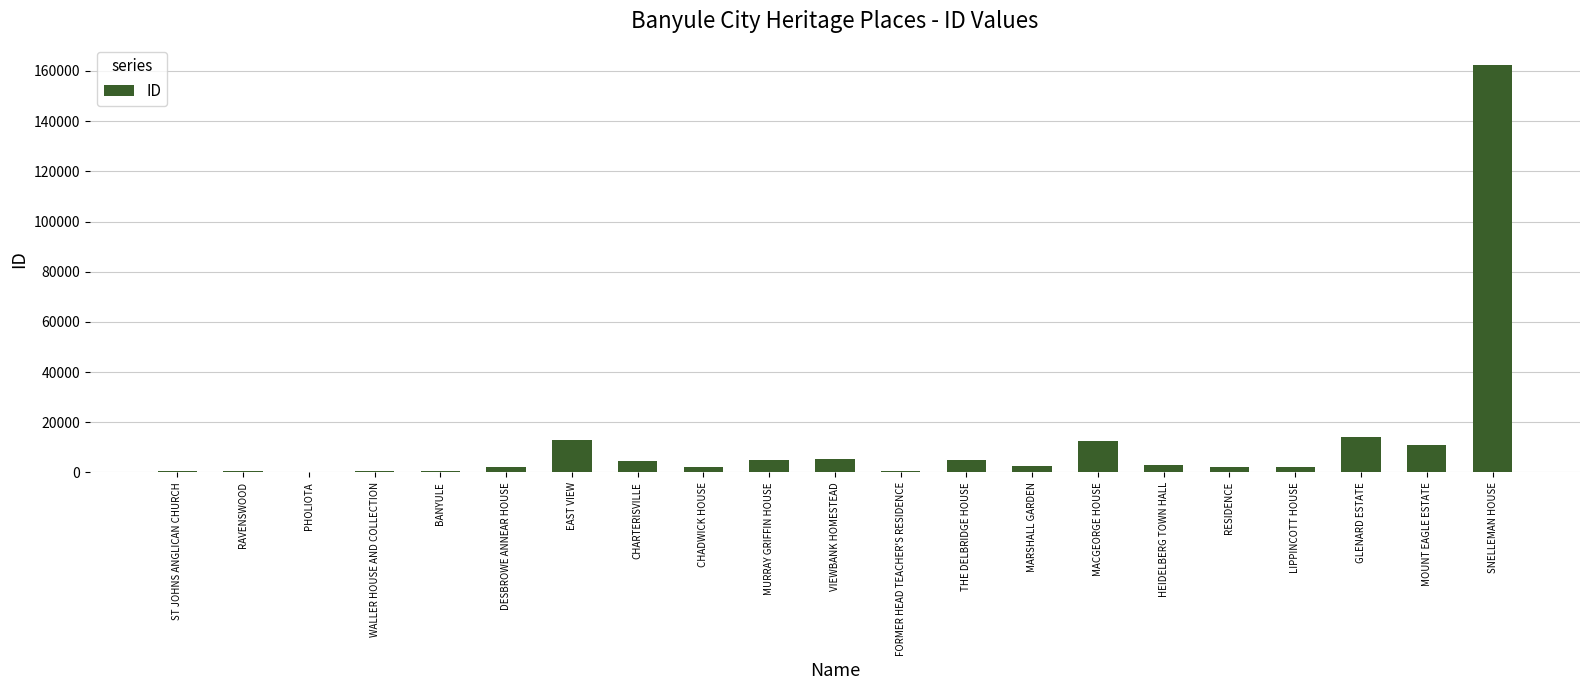

What value does the data have at EAST VIEW, to the nearest 10?

12980